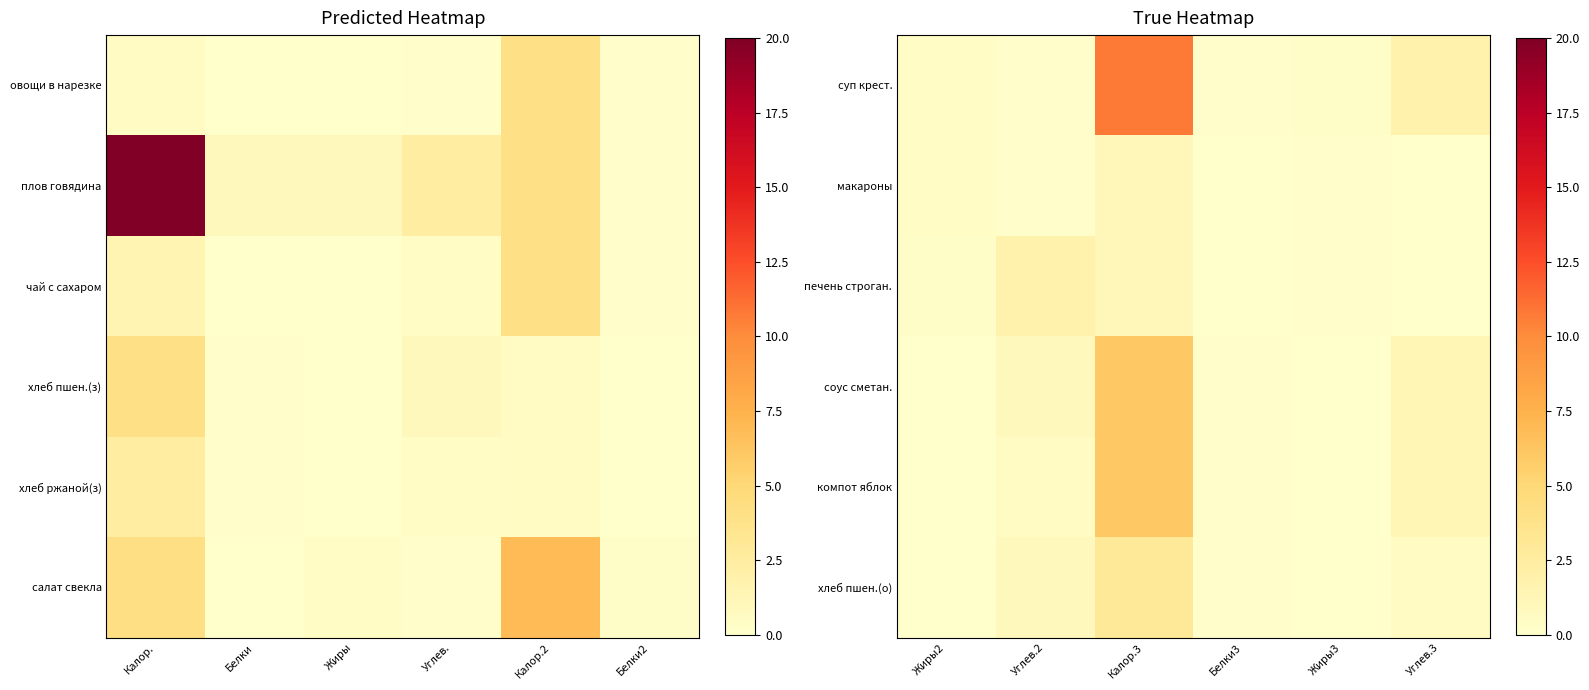

Which category has the lowest value in the суп крест. series?

Углев.2